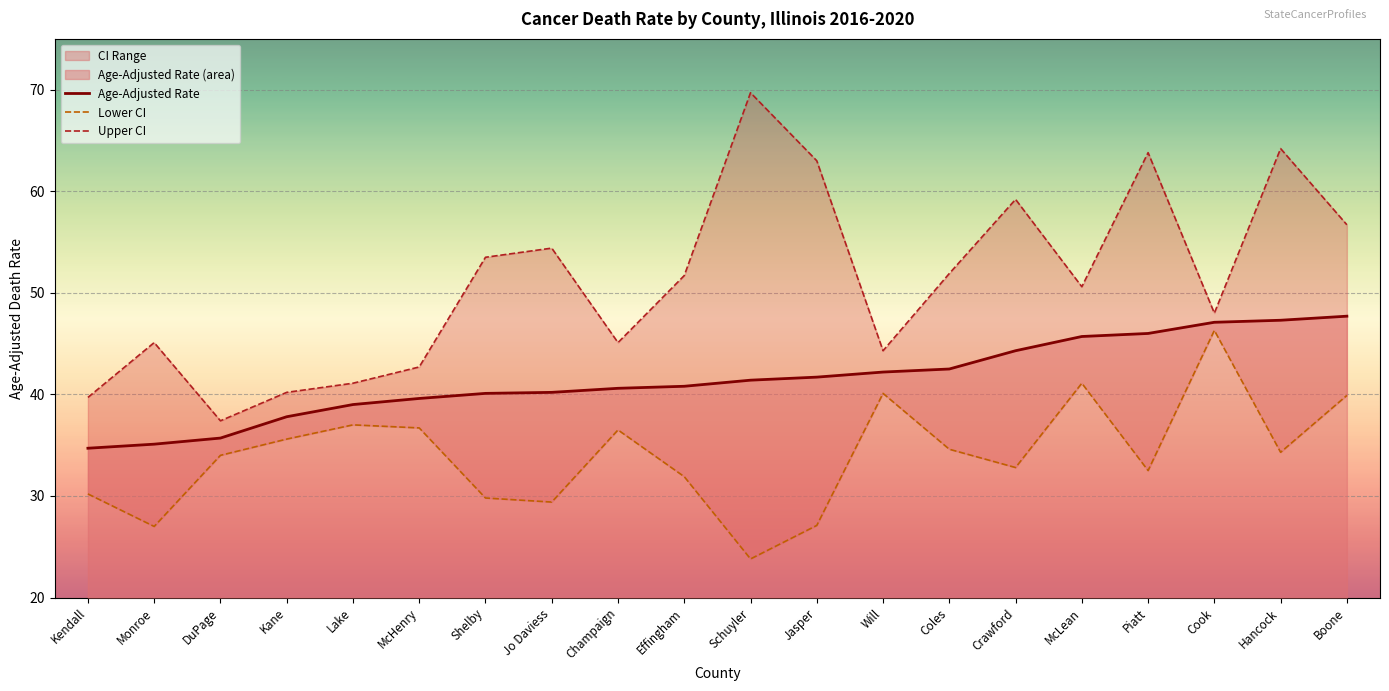

Between Lake and Schuyler, which series saw the biggest shift?

Upper CI